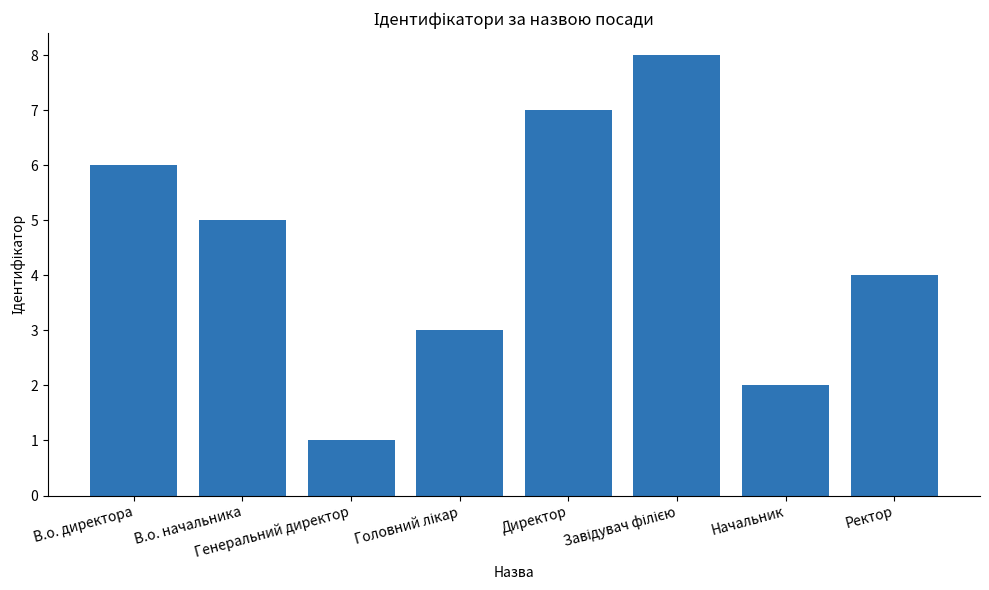

What is the difference between the maximum and minimum values?

7